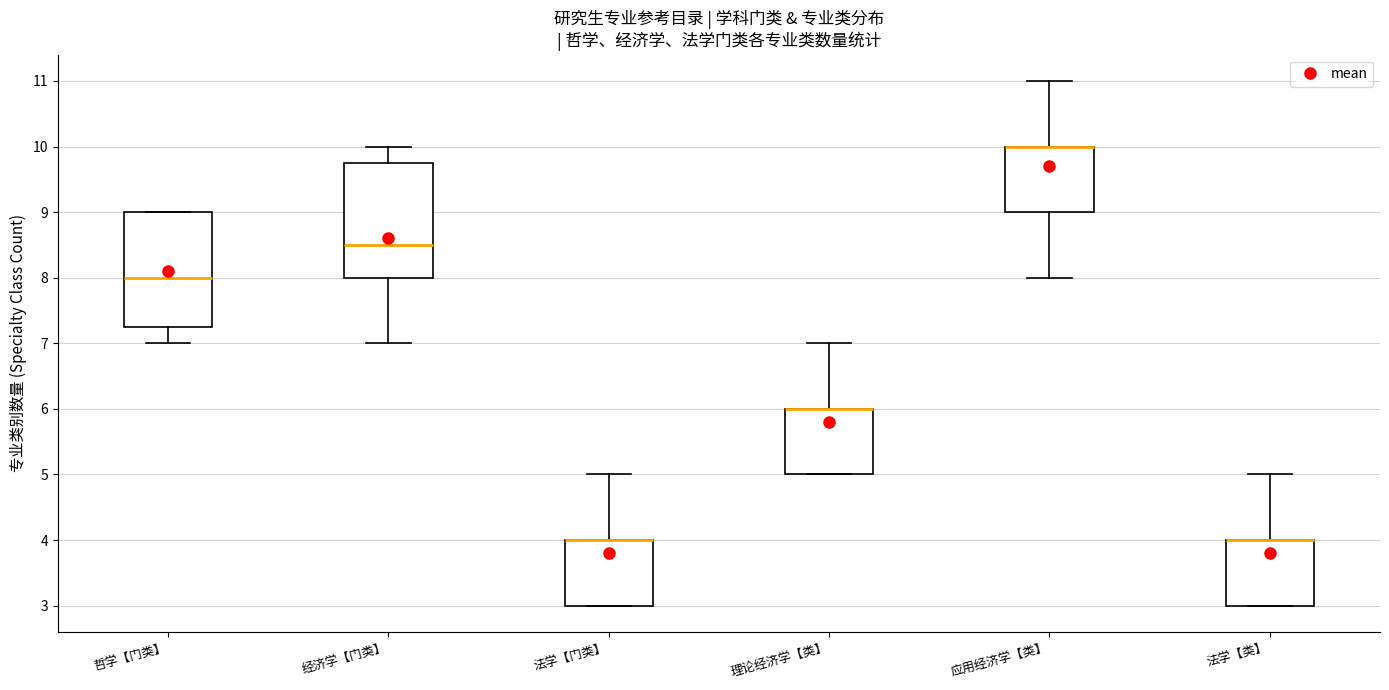

Reading left to right, read every box against the y-axis: the position of its median line, the range the box covers, and the ends of its whiskers. The values are not printed on the chart, so give them approximately, as read against the axis.

哲学【门类】: median 8.0, box 7.3 to 9.0, whiskers 7.0 to 9.0
经济学【门类】: median 8.5, box 8.0 to 9.8, whiskers 7.0 to 10.0
法学【门类】: median 4.0 (drawn on the box's upper edge), box 3.0 to 4.0, whiskers 3.0 to 5.0
理论经济学【类】: median 6.0 (drawn on the box's upper edge), box 5.0 to 6.0, whiskers 5.0 to 7.0
应用经济学【类】: median 10.0 (drawn on the box's upper edge), box 9.0 to 10.0, whiskers 8.0 to 11.0
法学【类】: median 4.0 (drawn on the box's upper edge), box 3.0 to 4.0, whiskers 3.0 to 5.0